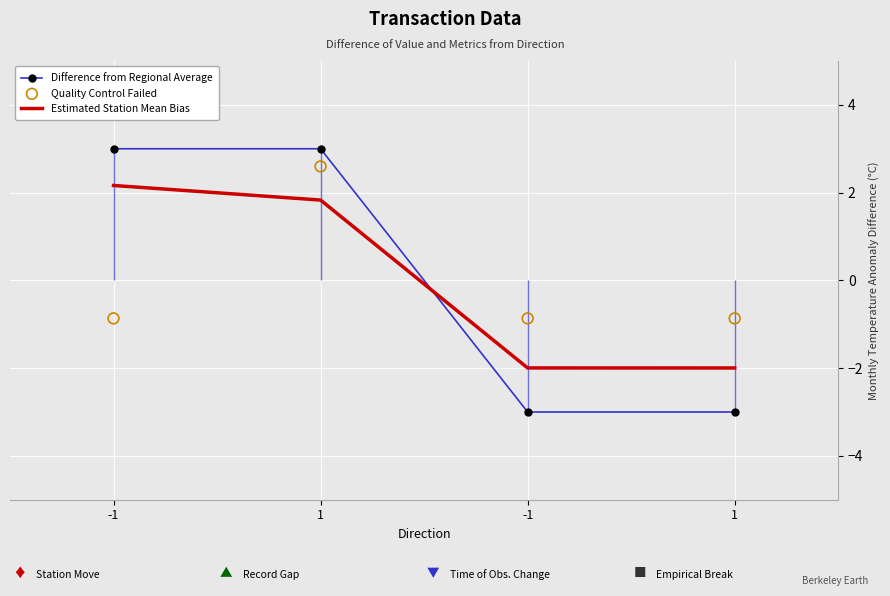

What is the total value across all series at -1?

4.3